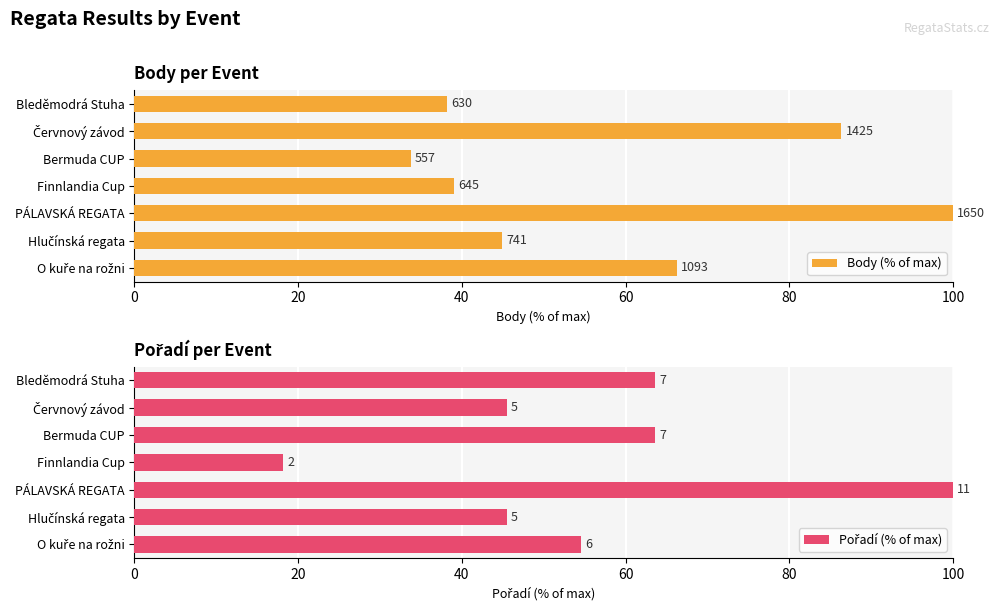

Between PÁLAVSKÁ REGATA and Hlučínská regata, which is larger?

PÁLAVSKÁ REGATA